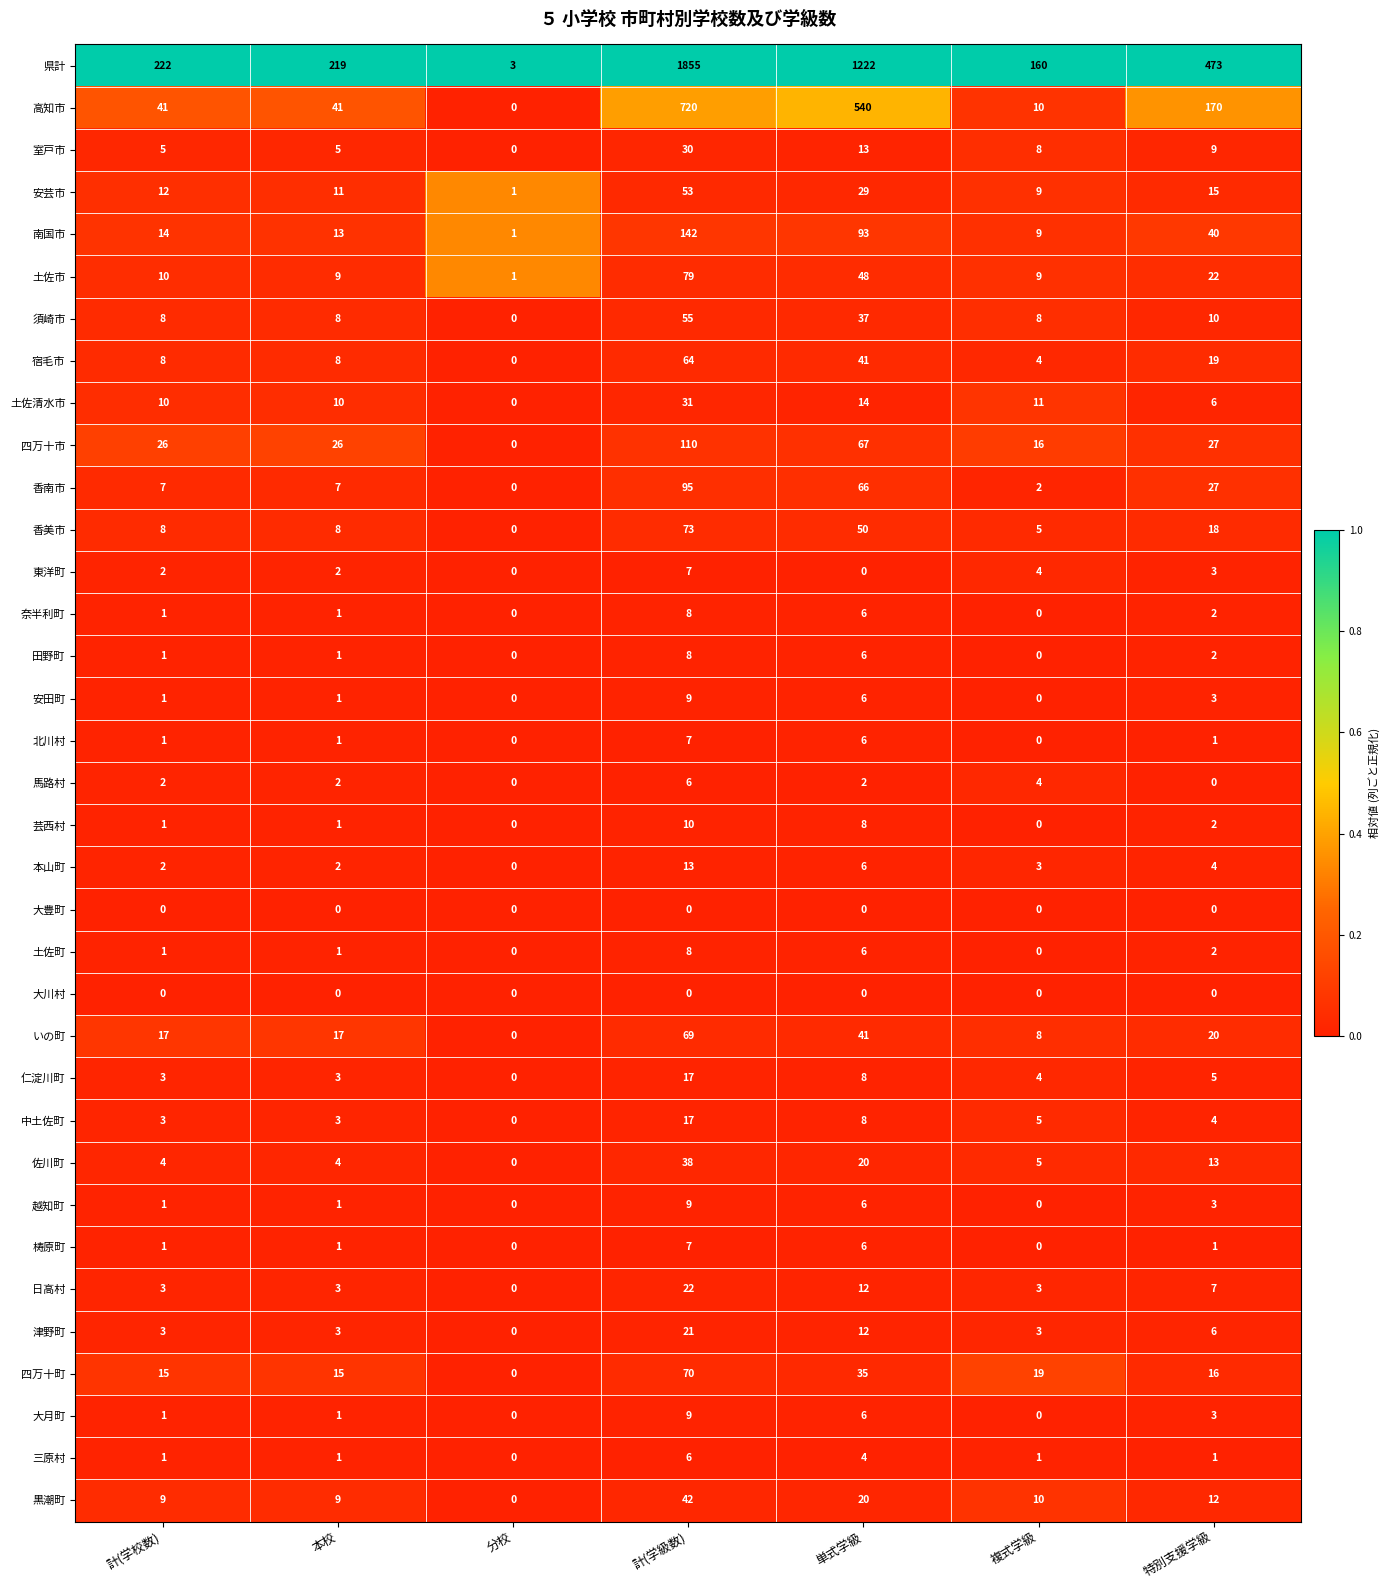

What is the total value across all series at 本校?

438